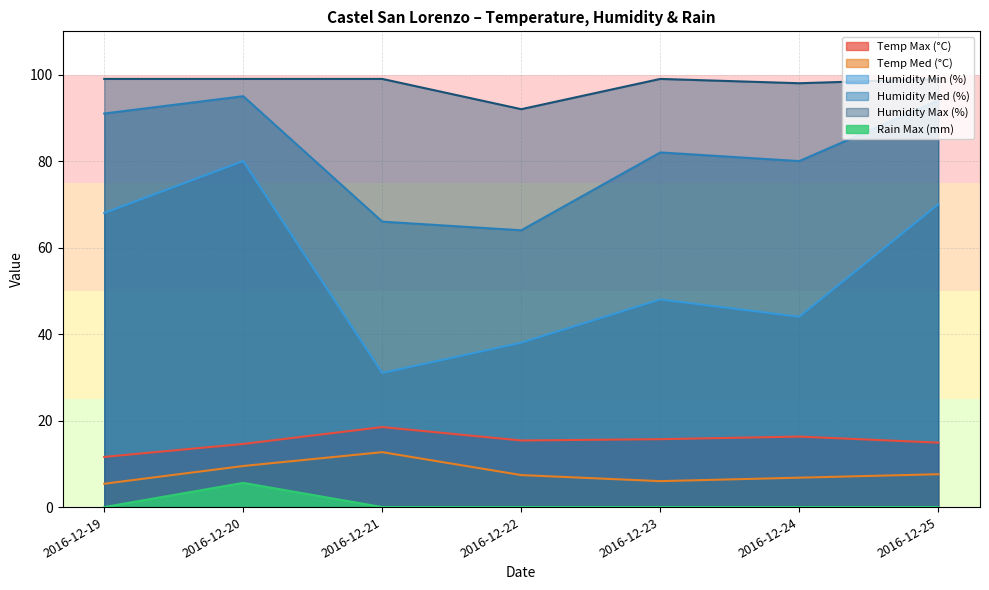

Count the number of data series in this chart.

6